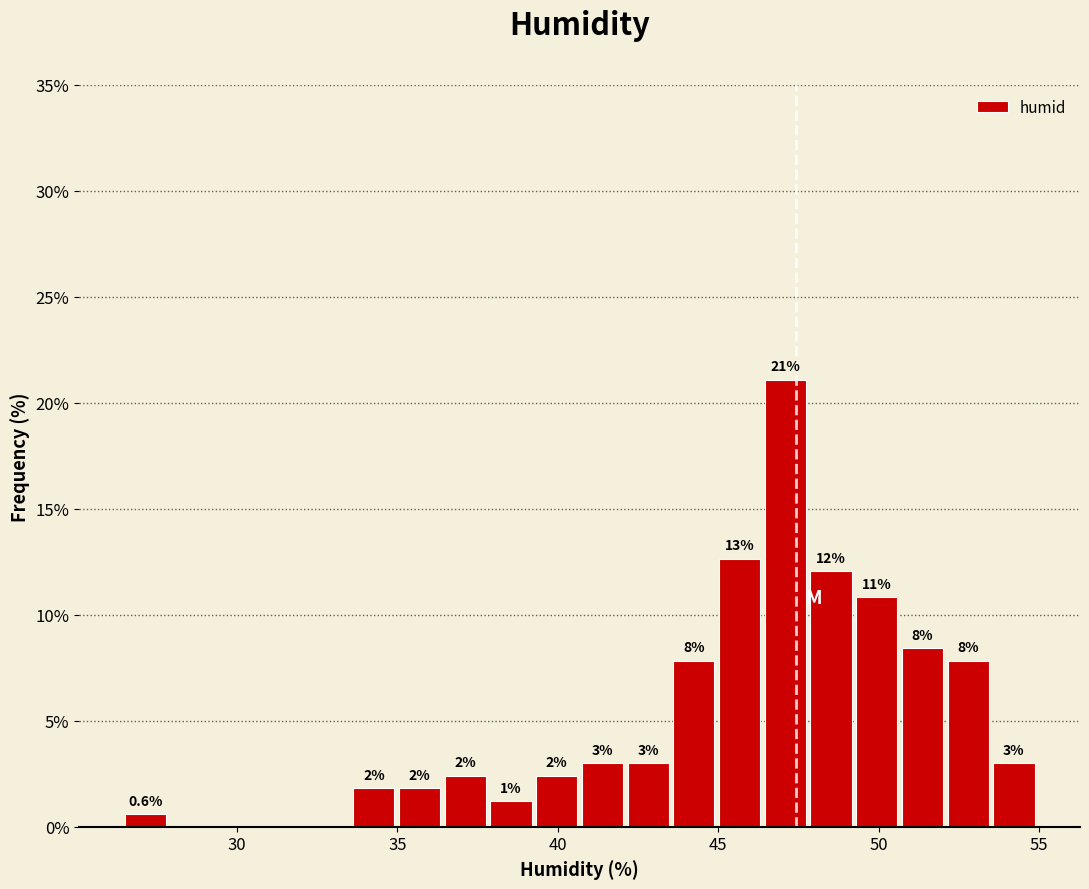

Read against the x-axis, roughly where is the centre of the tallest bar?

47.0